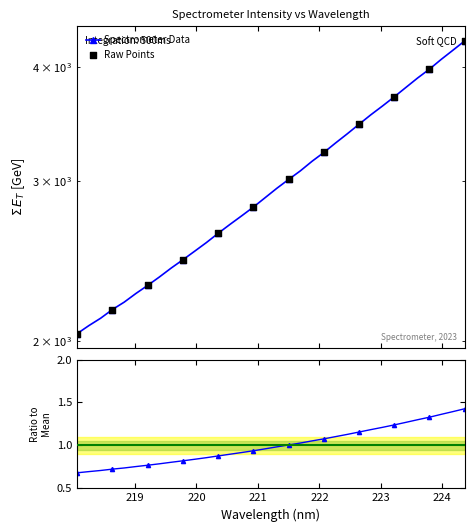

Which has a higher value, 222.263 or 219.7801?

222.263